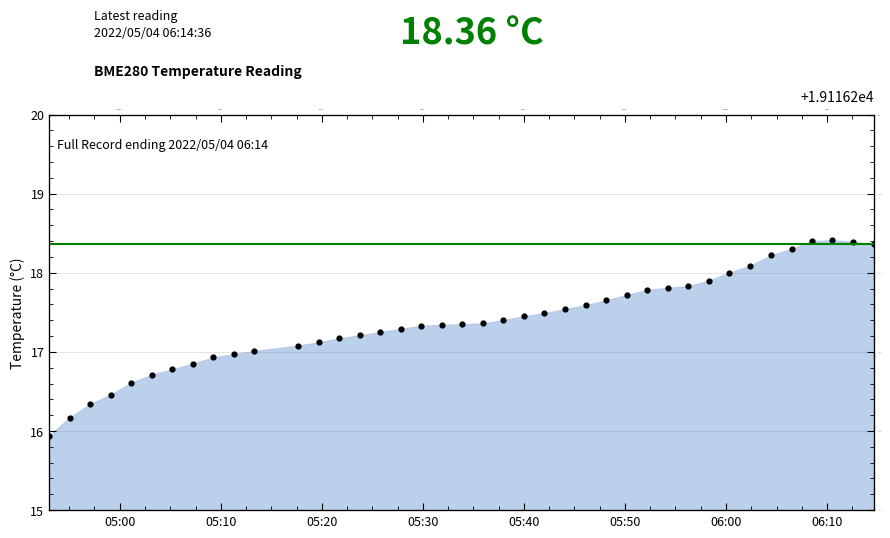

What is the change in value from 2022/05/04 05:31:54 to 2022/05/04 05:50:11?

+0.4